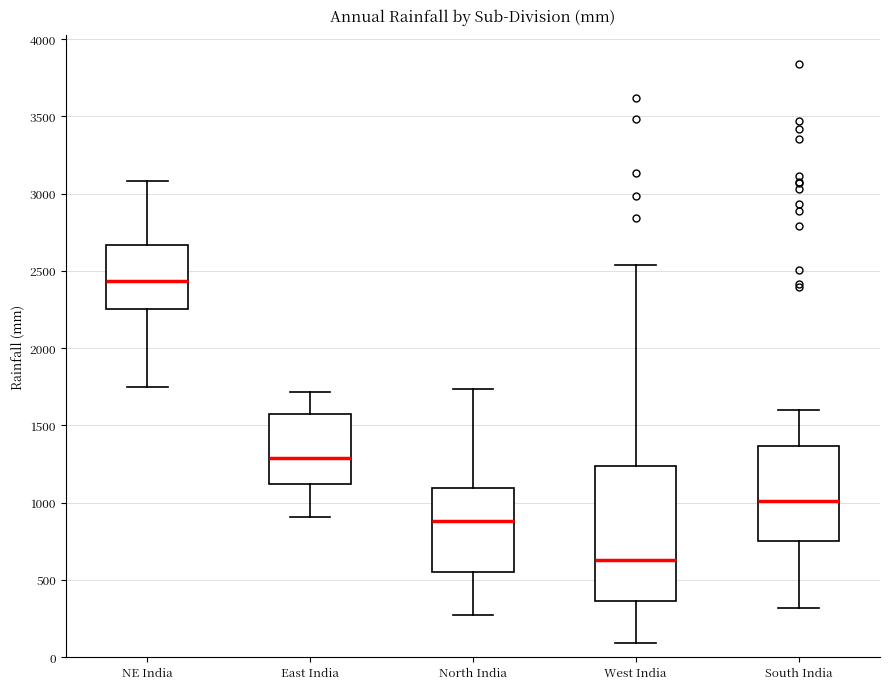

Which box has the highest median line?

NE India